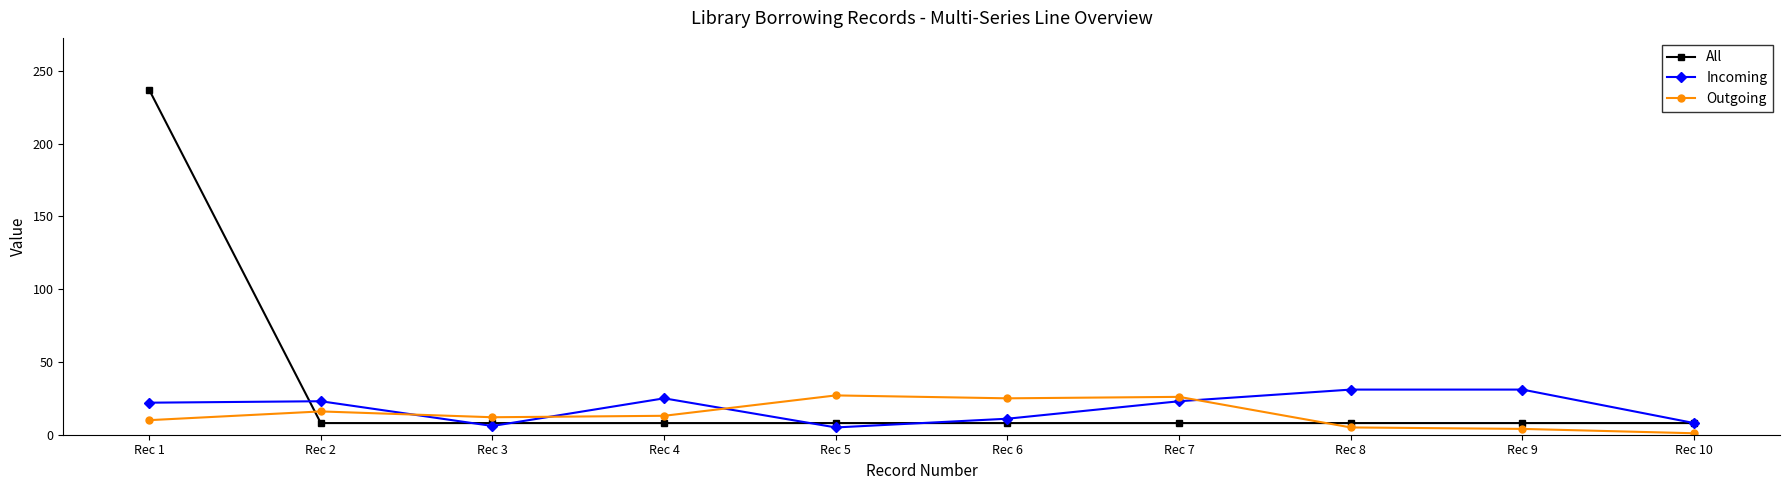

What is the maximum value shown in the chart?

237